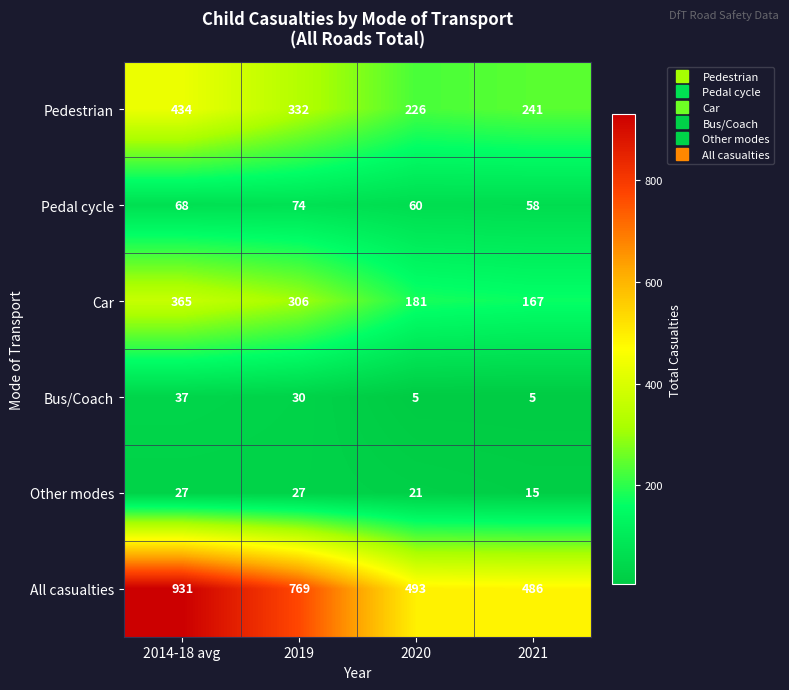

Reading left to right, list all the values displayed in this chart.

Pedestrian: 434	332	226	241
Pedal cycle: 68	74	60	58
Car: 365	306	181	167
Bus/Coach: 37	30	5	5
Other modes: 27	27	21	15
All casualties: 931	769	493	486